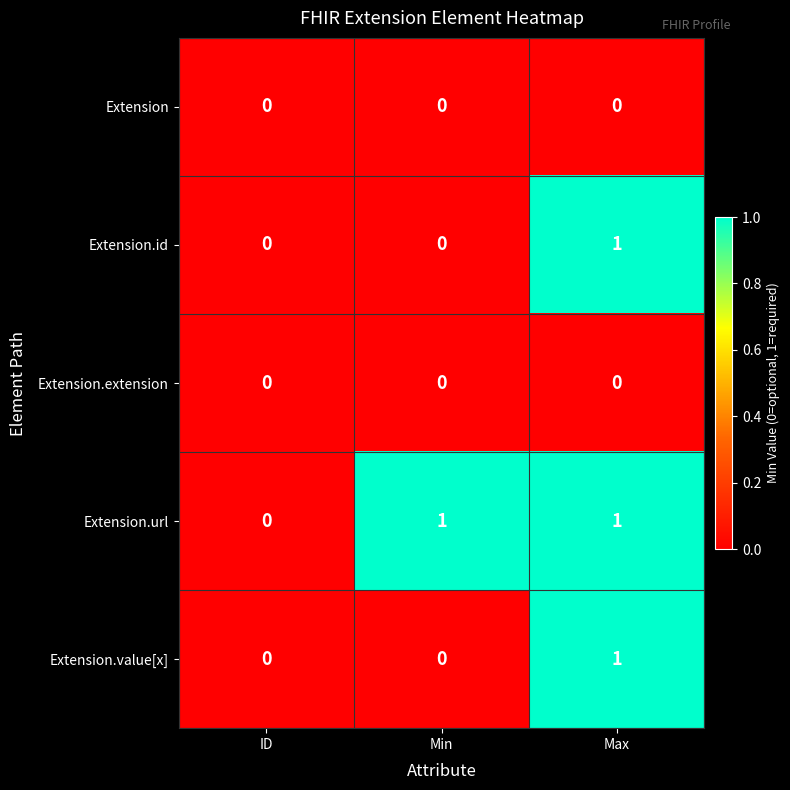

At which category is the sum across all series the highest?

Max